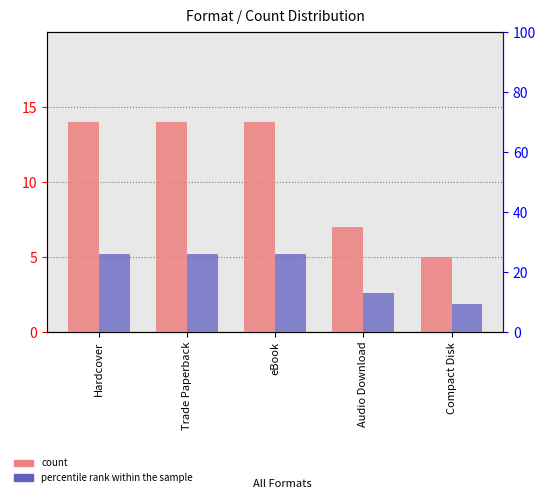

Reading left to right, transcribe all the data shown in this chart.

count: Hardcover=14.0	Trade Paperback=14.0	eBook=14.0	Audio Download=7.0	Compact Disk=5.0
percentile rank within the sample: Hardcover=25.9	Trade Paperback=25.9	eBook=25.9	Audio Download=13.0	Compact Disk=9.3